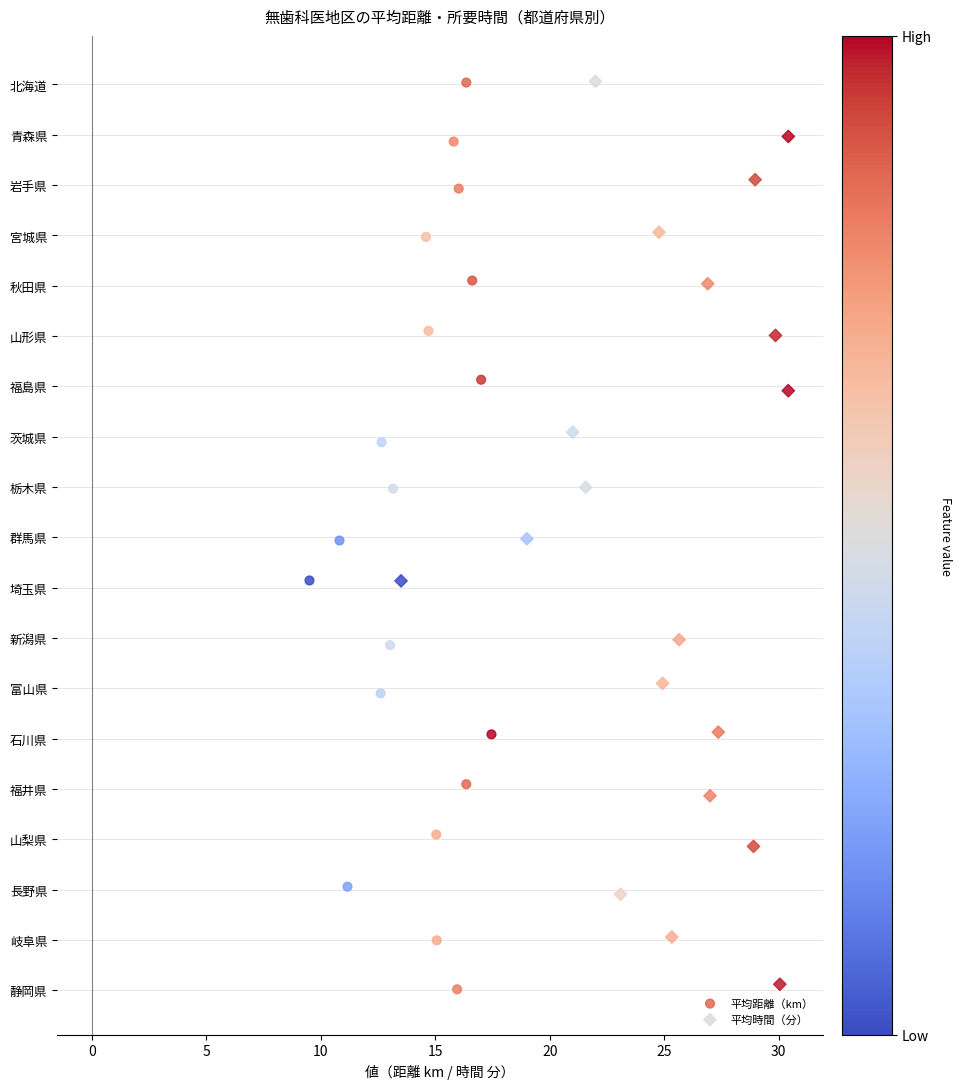

What are all the series names shown in the legend?

平均距離（km）, 平均時間（分）